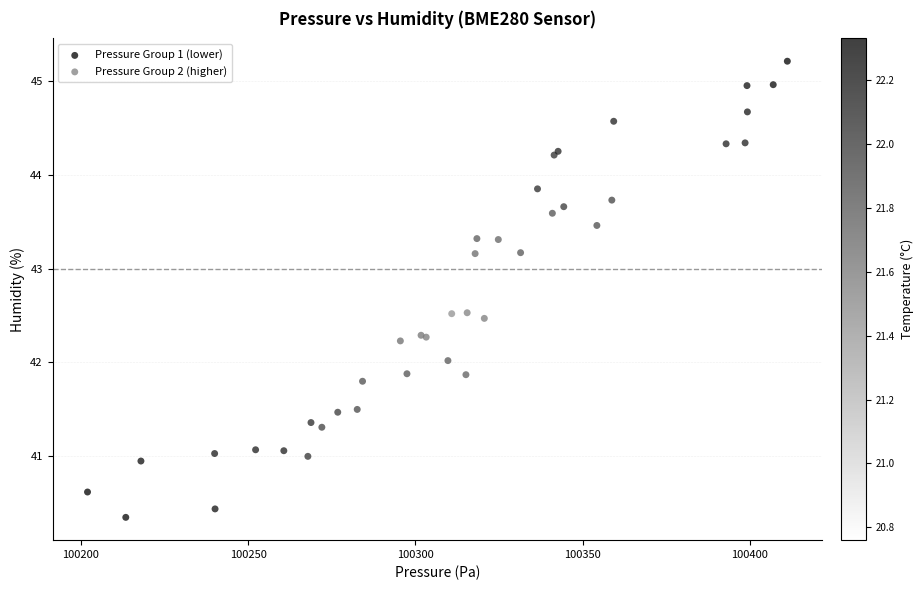

Which series has the widest spread of Y values?

Pressure Group 2 (higher)